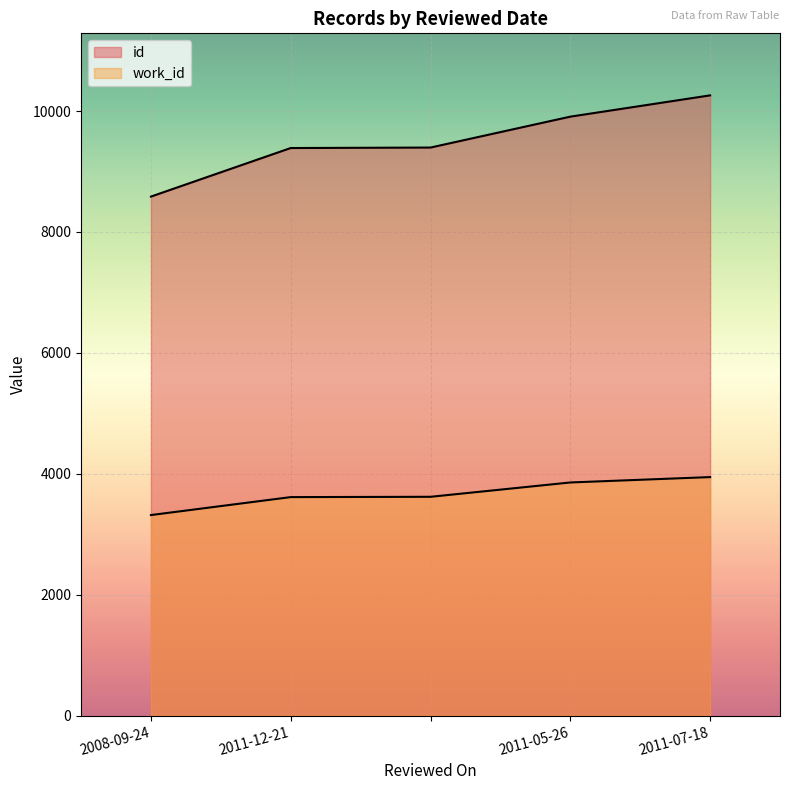

What is the difference between the id values at 2008-09-24 and ?

811